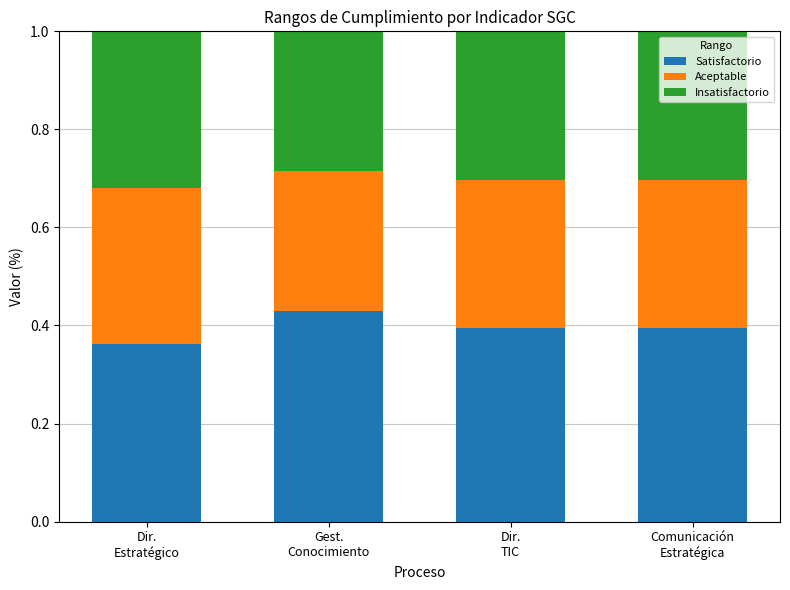

Is it true that Satisfactorio equals 0.1 at Dir.
Estratégico?

False